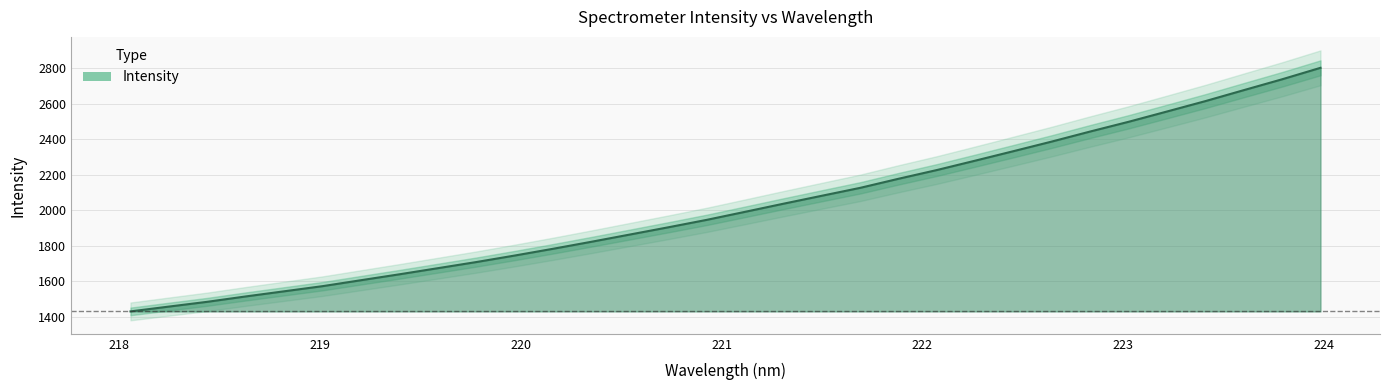

Reading left to right, list all the values displayed in this chart.

218.0596=1431.0	218.2508=1458.2	218.442=1485.1	218.6332=1515.3	218.8244=1544.2	219.0156=1573.2	219.2067=1606.6	219.3979=1639.9	219.589=1674.2	219.7801=1708.7	219.9712=1745.4	220.1623=1783.5	220.3533=1823.0	220.5444=1863.6	220.7354=1904.3	220.9264=1946.1	221.1174=1991.4	221.3083=2037.1	221.4993=2081.8	221.6902=2126.3	221.8812=2177.5	222.0721=2226.7	222.263=2279.5	222.4538=2333.0	222.6447=2387.2	222.8355=2443.6	223.0264=2498.3	223.2172=2556.1	223.408=2614.5	223.5987=2676.1	223.7895=2737.3	223.9802=2801.8